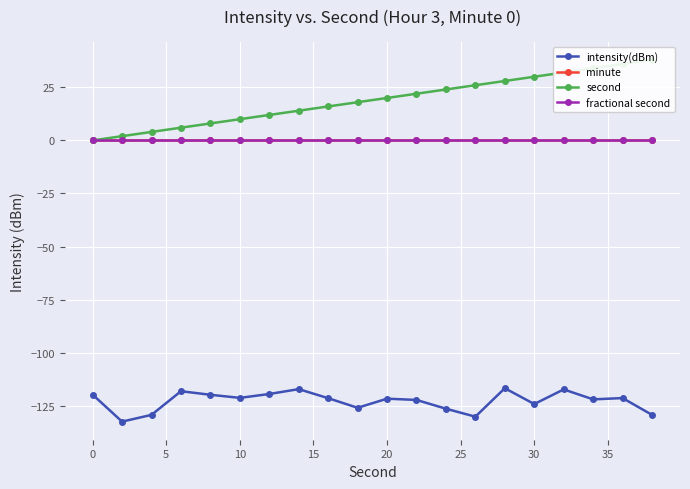

Is the value of second at 16 greater than the value of intensity(dBm) at 17?

Yes